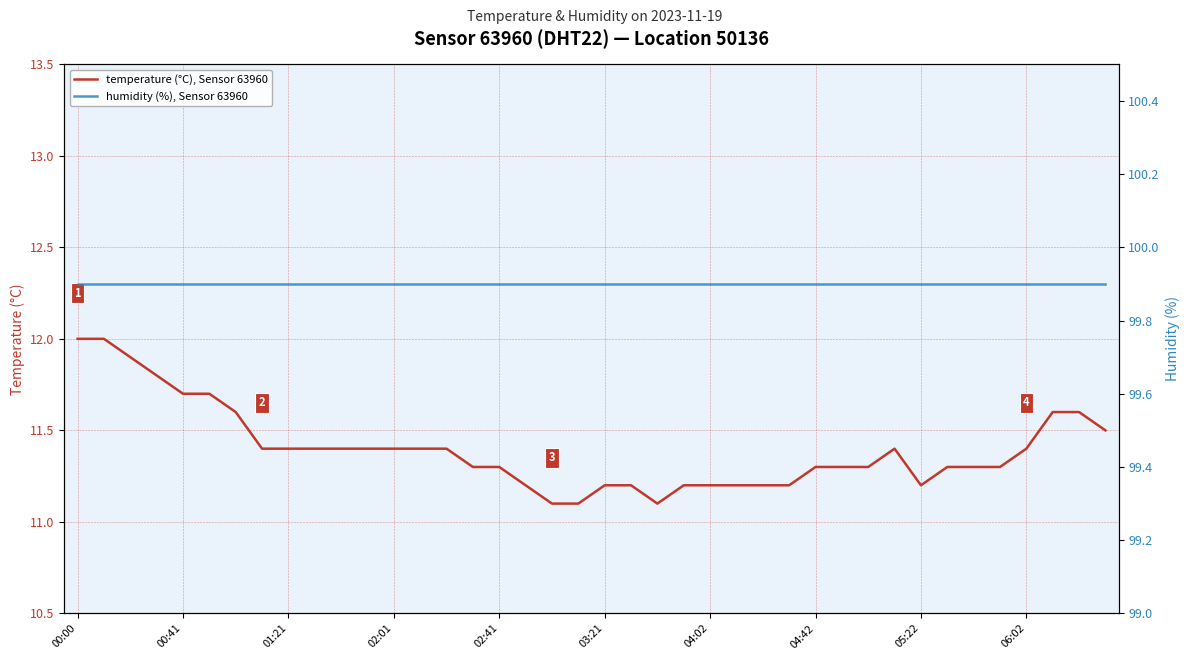

How many lines are shown in the chart?

2